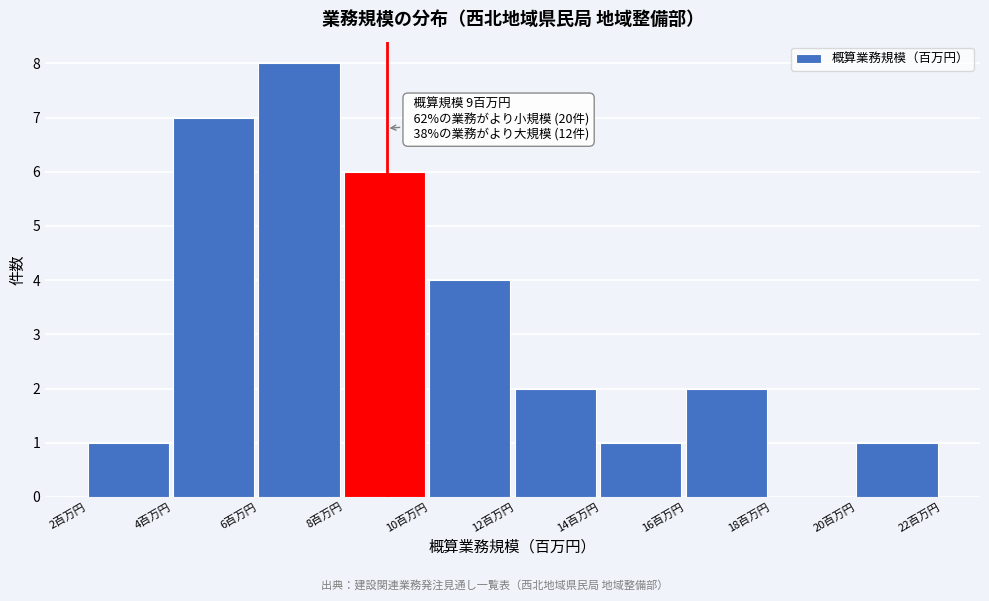

Which range on the x-axis has the tallest bar?

6 to 8